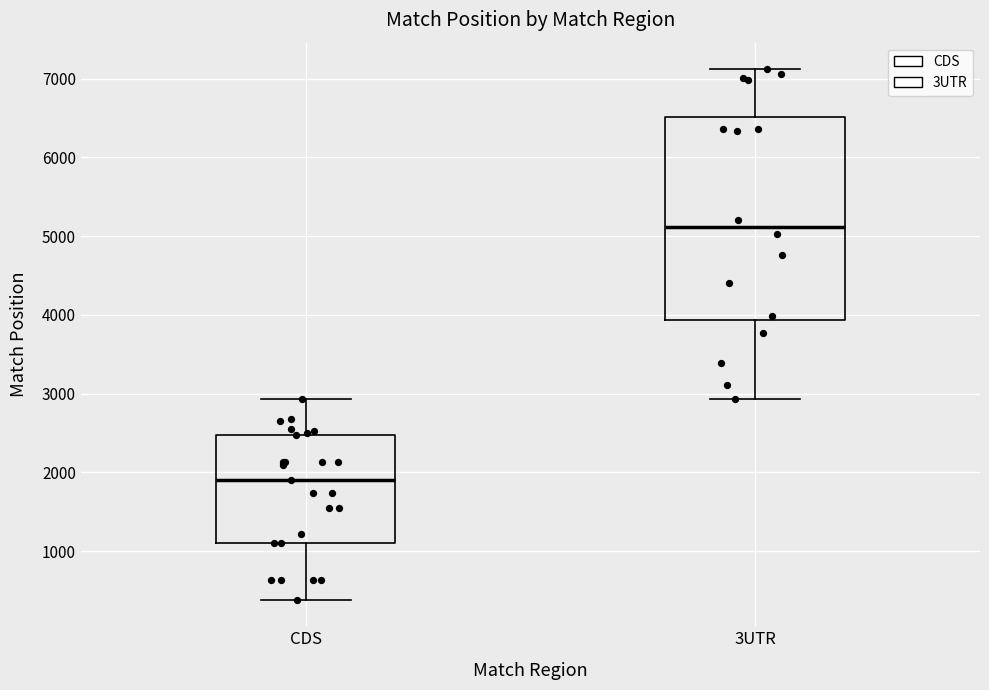

Reading left to right, read every box against the y-axis: the position of its median line, the range the box covers, and the ends of its whiskers. The values are not printed on the chart, so give them approximately, as read against the axis.

CDS: median 1900, box 1100 to 2500, whiskers 400 to 2900
3UTR: median 5100, box 3900 to 6500, whiskers 2900 to 7100